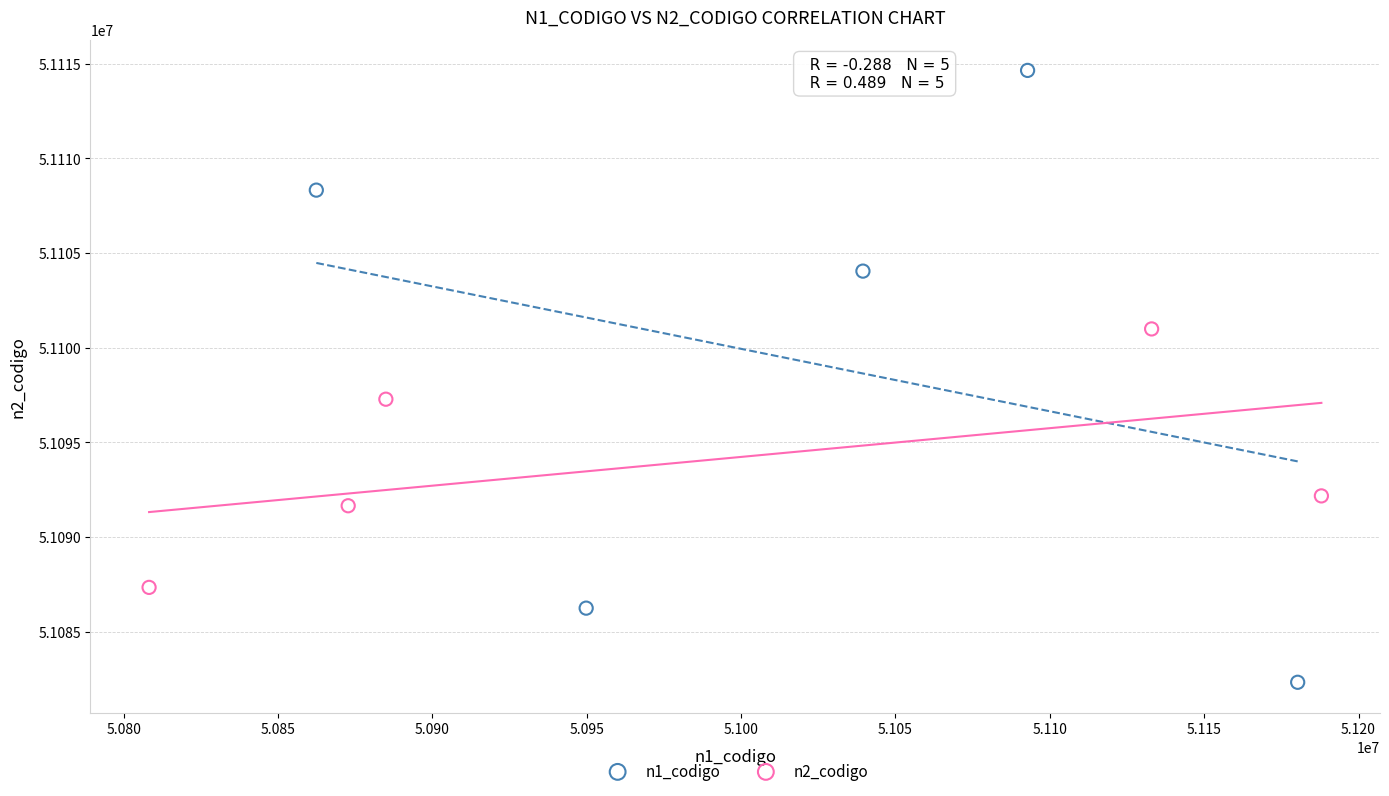

Which series contains the highest Y value?

n1_codigo